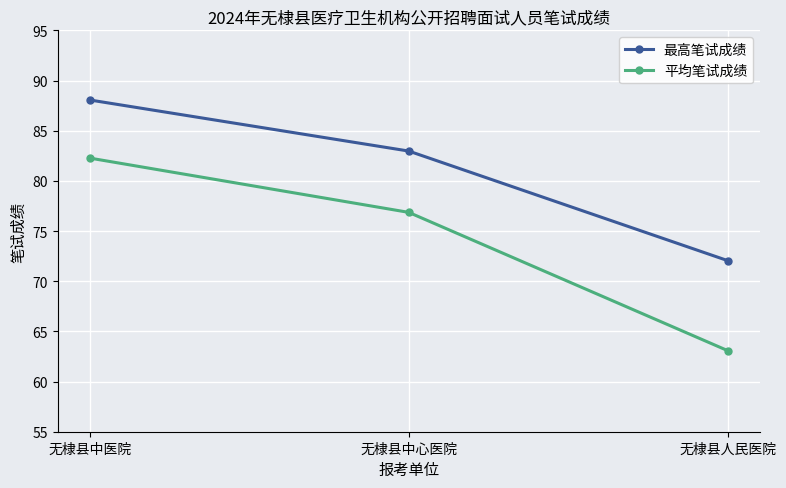

The value of 平均笔试成绩 at 无棣县中心医院 is 76.9. True or false?

True